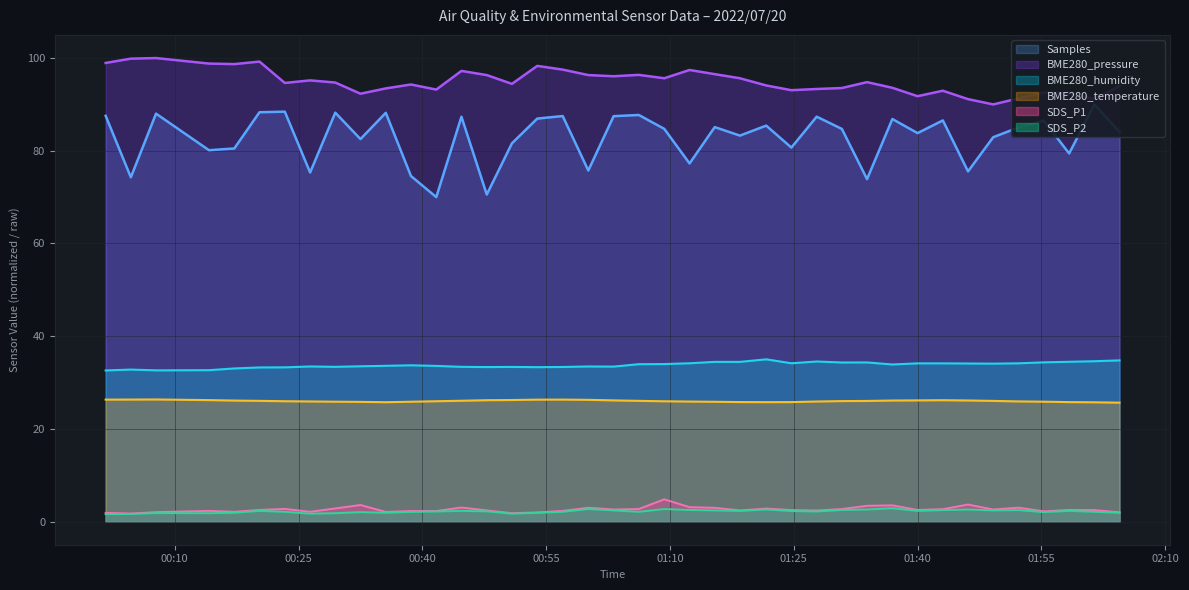

What are all the series names shown in the legend?

SDS_P1, SDS_P2, BME280_temperature, BME280_humidity, BME280_pressure, Samples